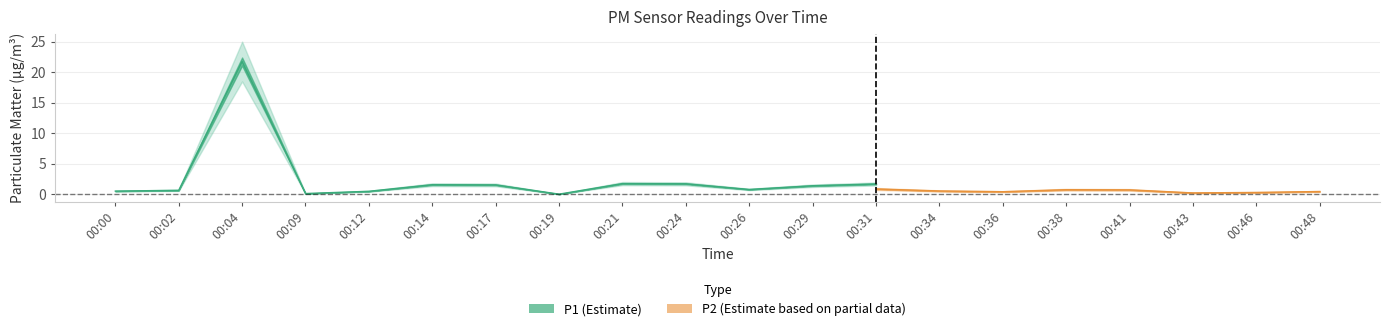

True or false: P1 and P2 intersect in this chart.

False